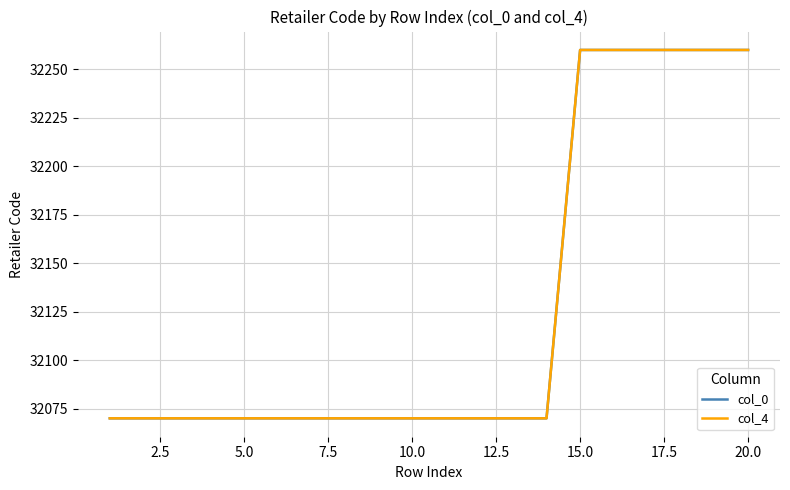

Is this an area chart (filled region under the line)?

No